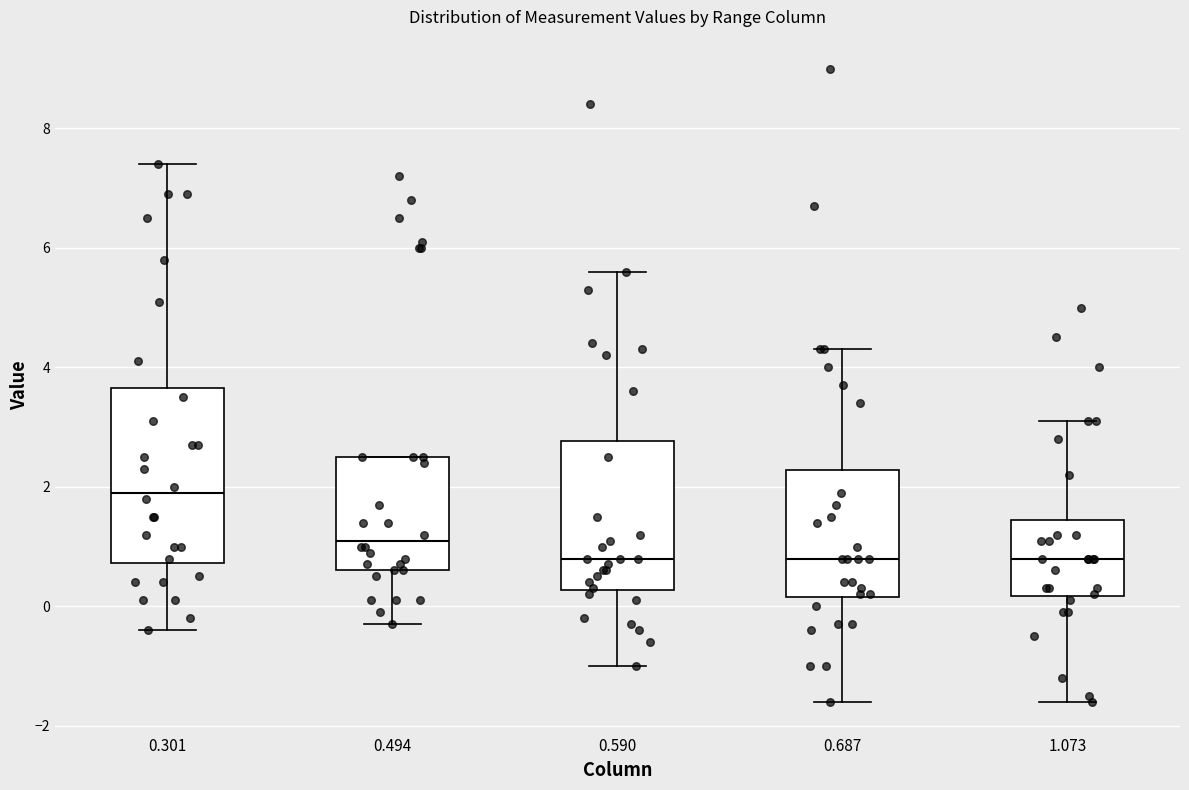

Comparing the boxes themselves (not the whiskers), which one is the tallest?

0.301